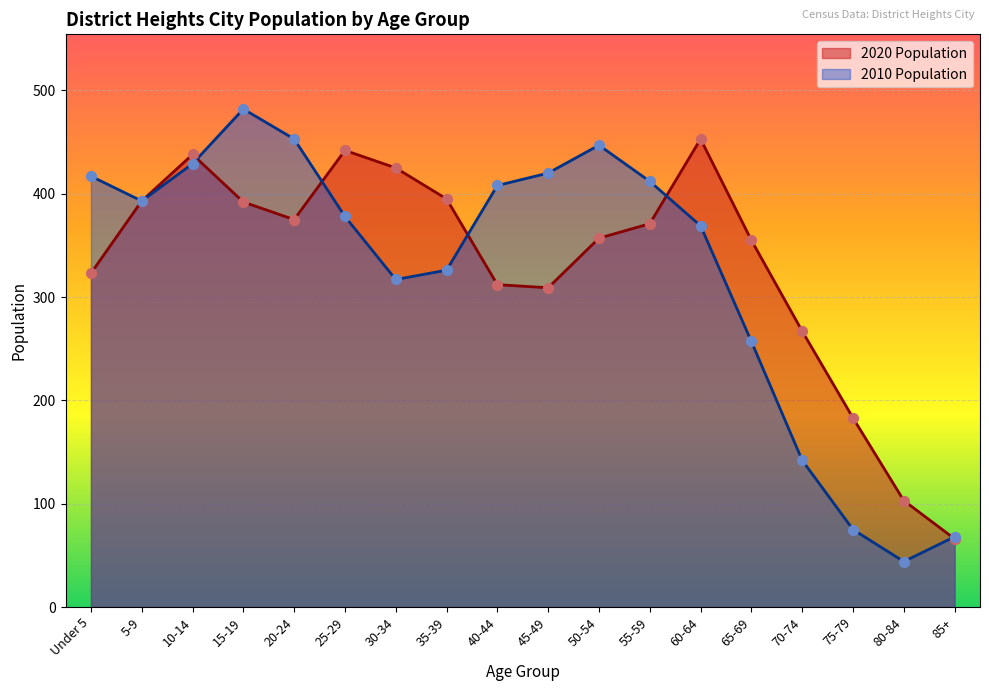

What is the total value across all series at 75-79?

258